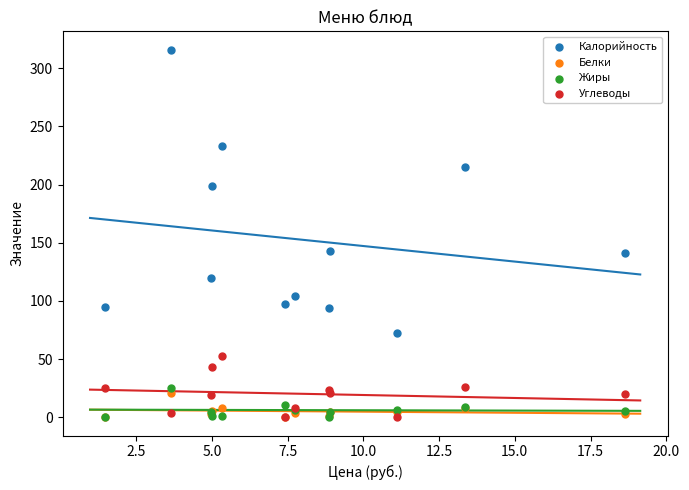

What are all the series names shown in the legend?

Калорийность, Белки, Жиры, Углеводы